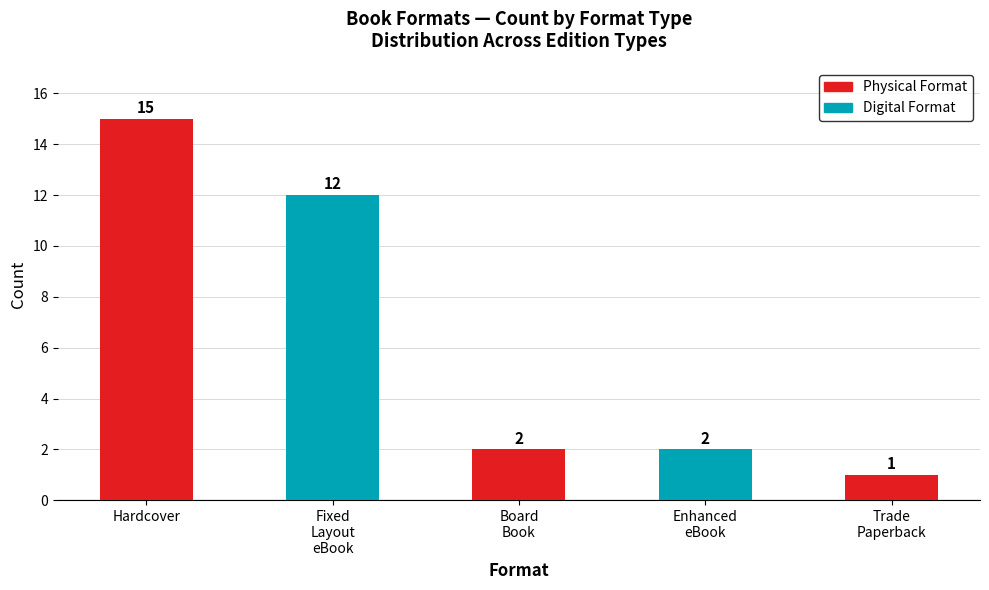

At which label does the data first exceed 2?

Hardcover